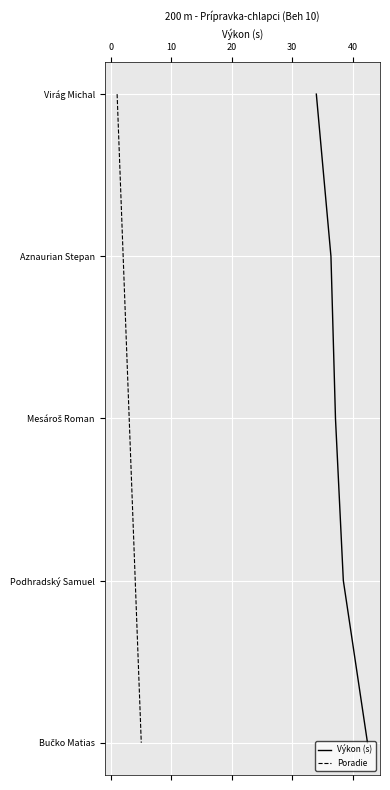

Rank the series at 30 from highest to lowest value.

Výkon (s), Poradie